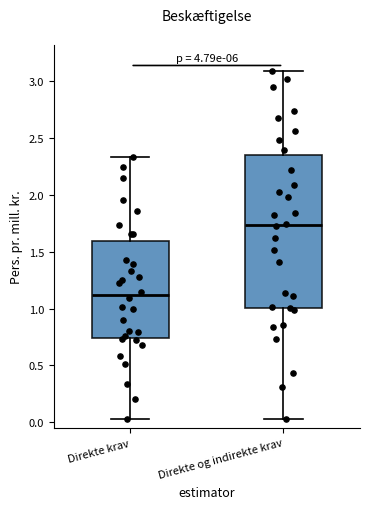

Which box has the highest median line?

Direkte og indirekte krav